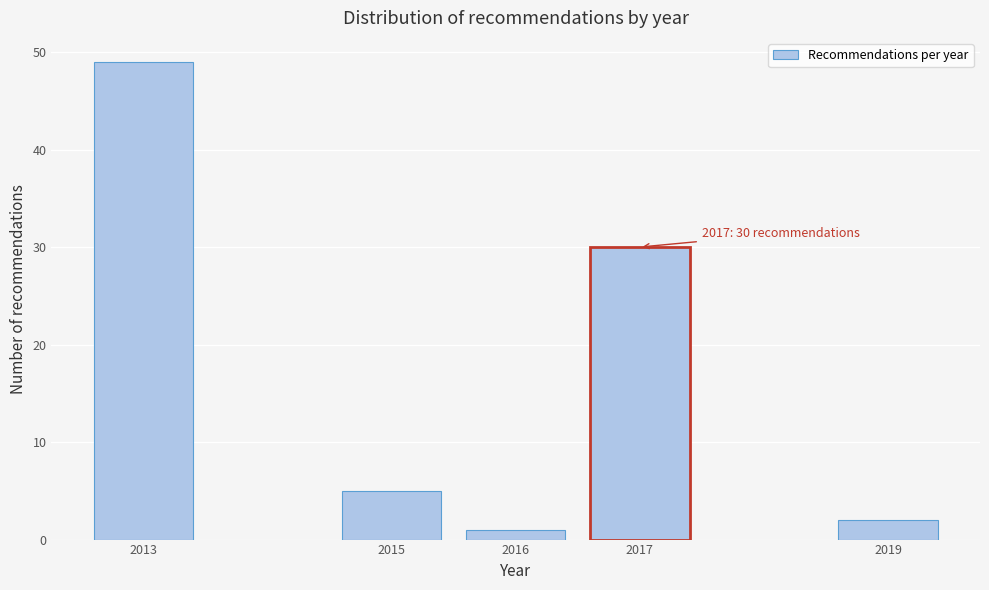

Reading left to right, list all the values displayed in this chart.

49	5	1	30	2